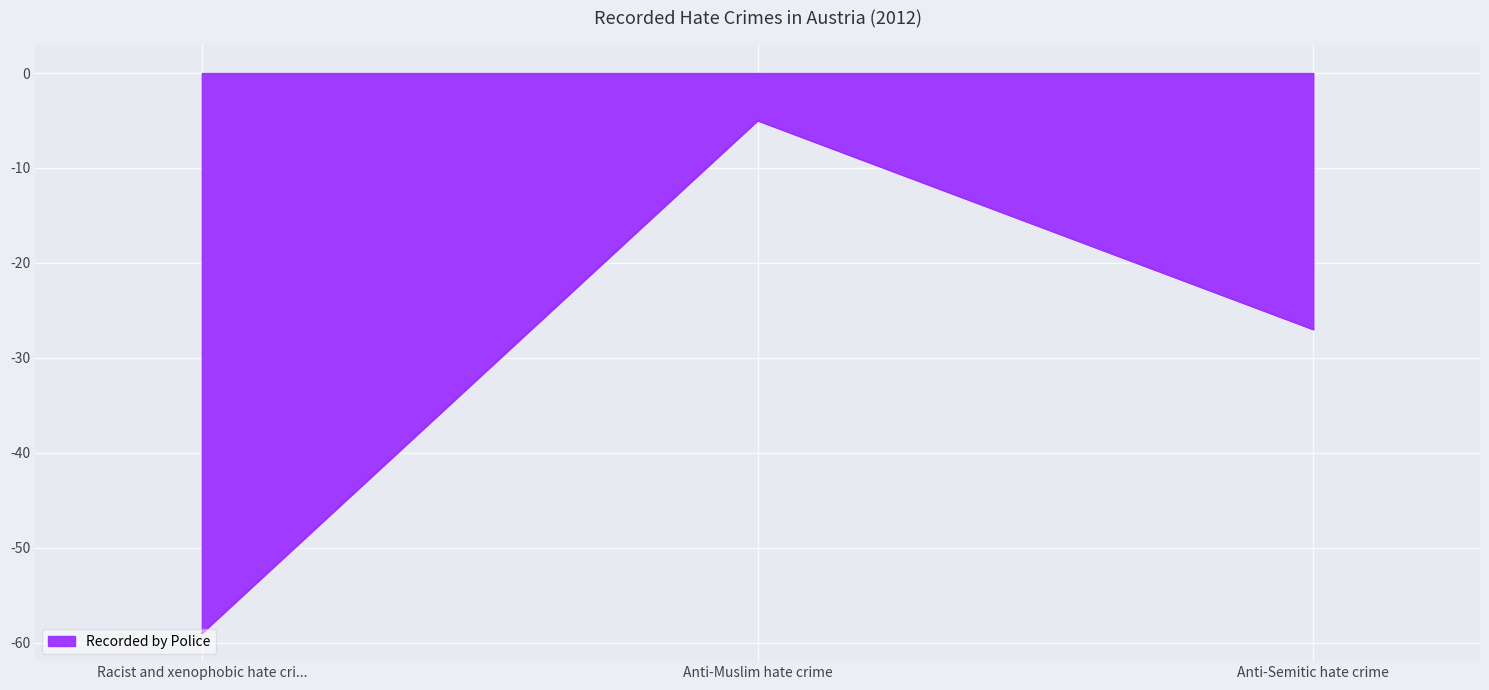

What is the sum of all values?

-91